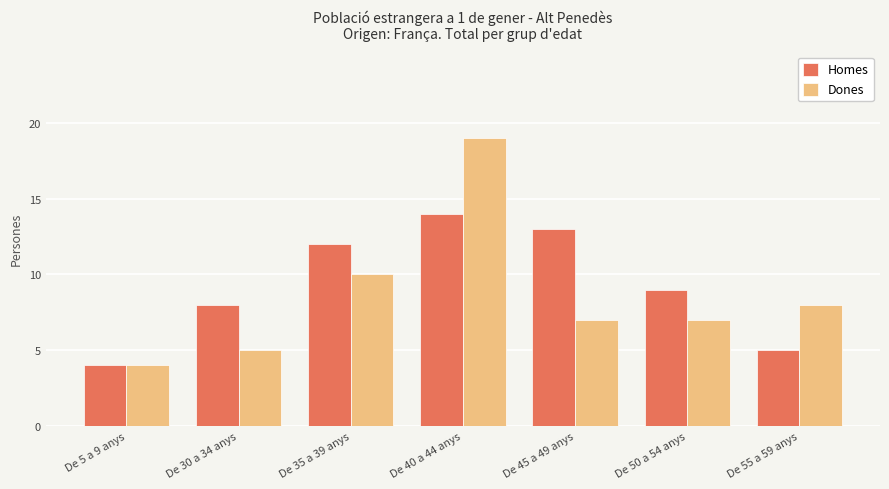

What is the label of the 3rd bar from the left?

De 35 a 39 anys